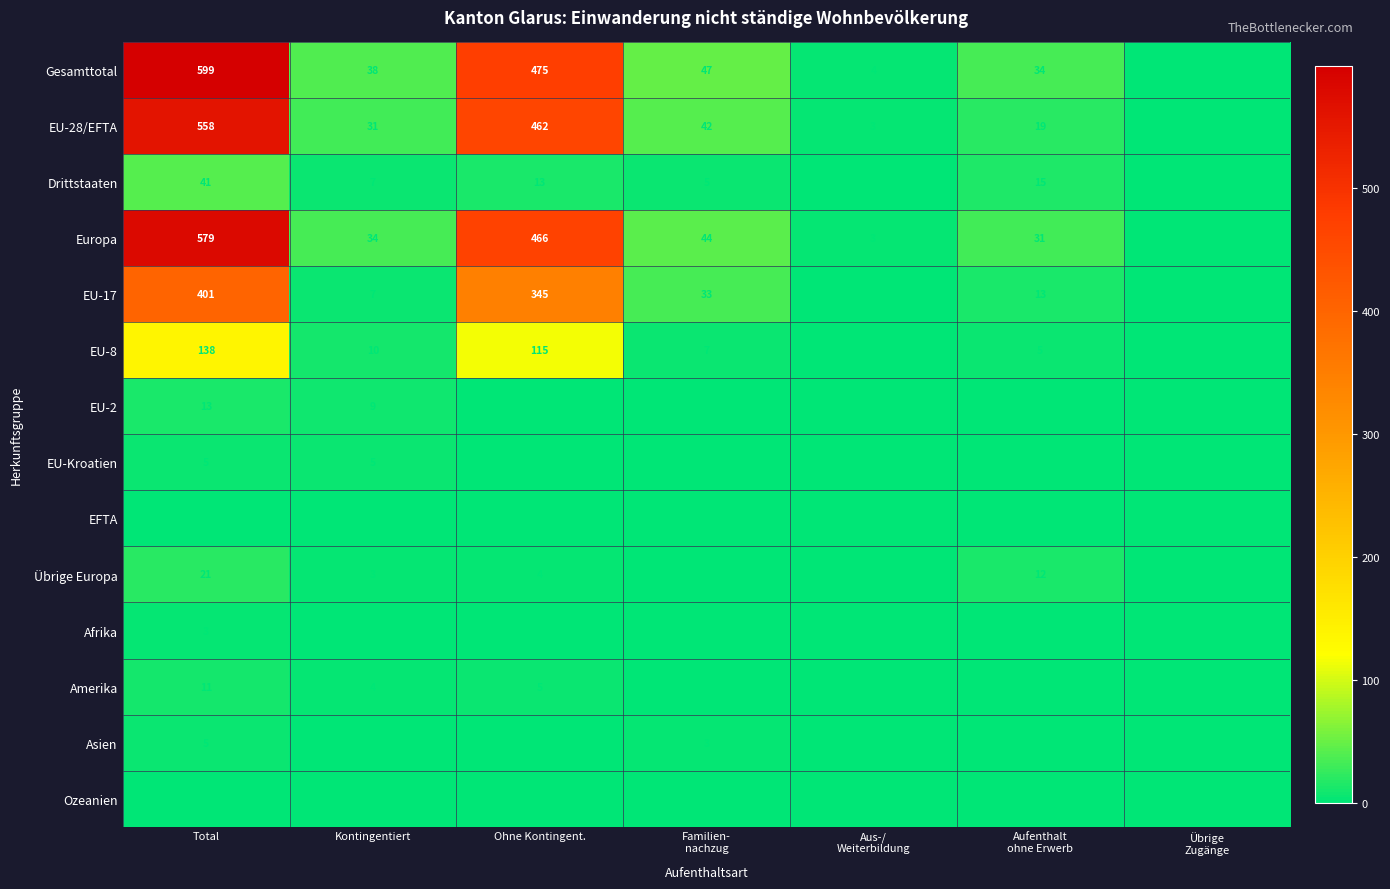

Which series has the largest range (max minus min)?

Gesamttotal